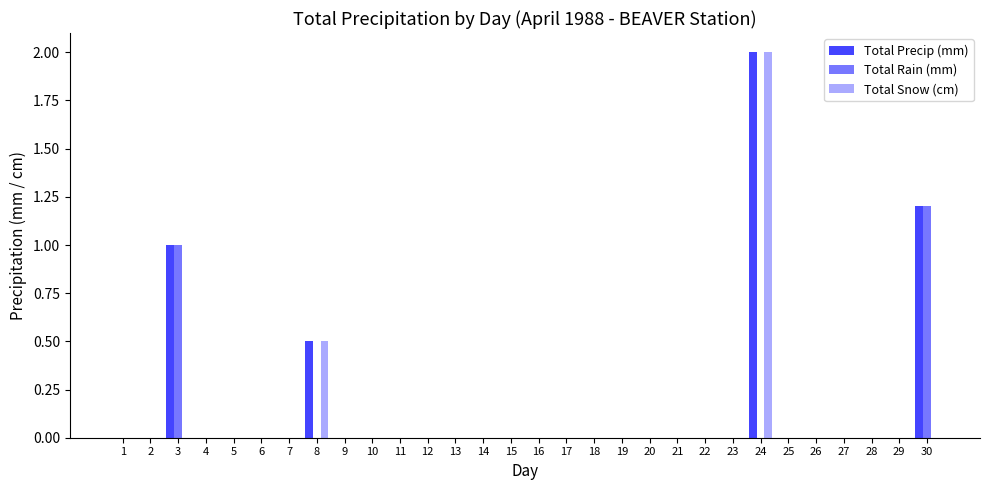

Reading left to right, extract all data points from this chart.

Total Precip (mm): 0.0	0.0	1.0	0.0	0.0	0.0	0.0	0.5	0.0	0.0	0.0	0.0	0.0	0.0	0.0	0.0	0.0	0.0	0.0	0.0	0.0	0.0	0.0	2.0	0.0	0.0	0.0	0.0	0.0	1.2
Total Rain (mm): 0.0	0.0	1.0	0.0	0.0	0.0	0.0	0.0	0.0	0.0	0.0	0.0	0.0	0.0	0.0	0.0	0.0	0.0	0.0	0.0	0.0	0.0	0.0	0.0	0.0	0.0	0.0	0.0	0.0	1.2
Total Snow (cm): 0.0	0.0	0.0	0.0	0.0	0.0	0.0	0.5	0.0	0.0	0.0	0.0	0.0	0.0	0.0	0.0	0.0	0.0	0.0	0.0	0.0	0.0	0.0	2.0	0.0	0.0	0.0	0.0	0.0	0.0